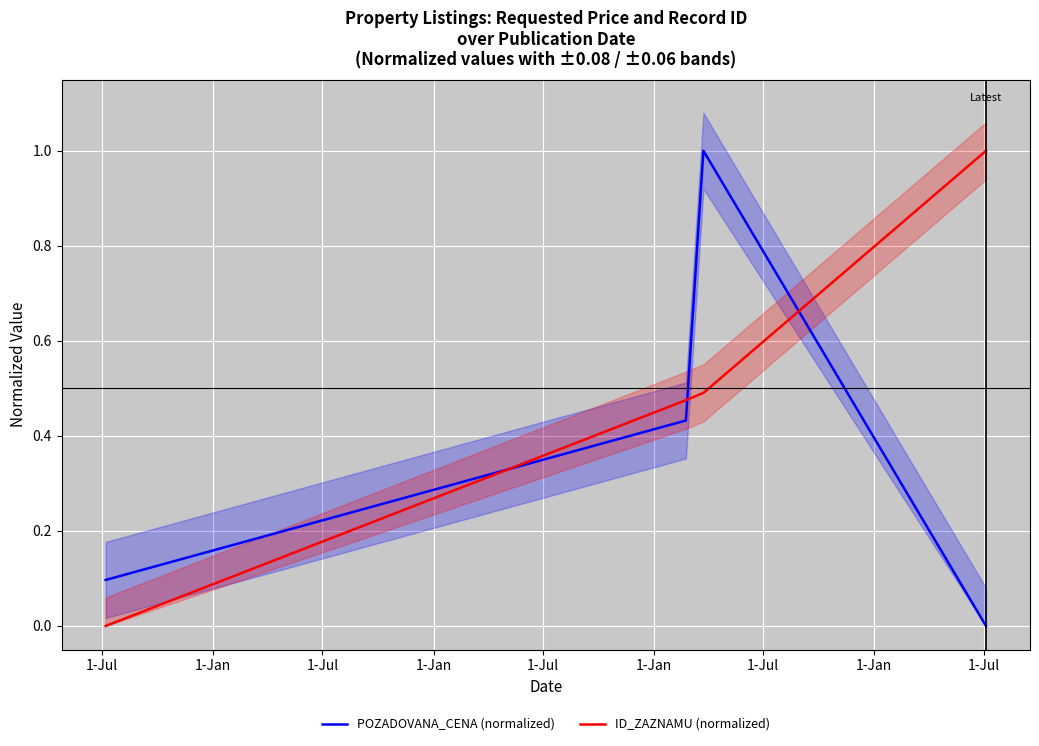

What are all the series names shown in the legend?

POZADOVANA_CENA (normalized), ID_ZAZNAMU (normalized)